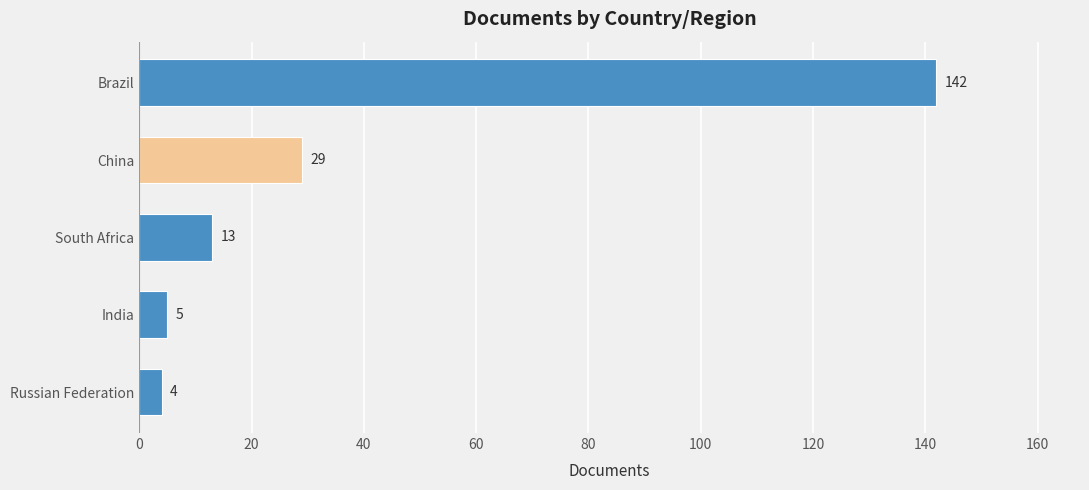

What is the average value?

39